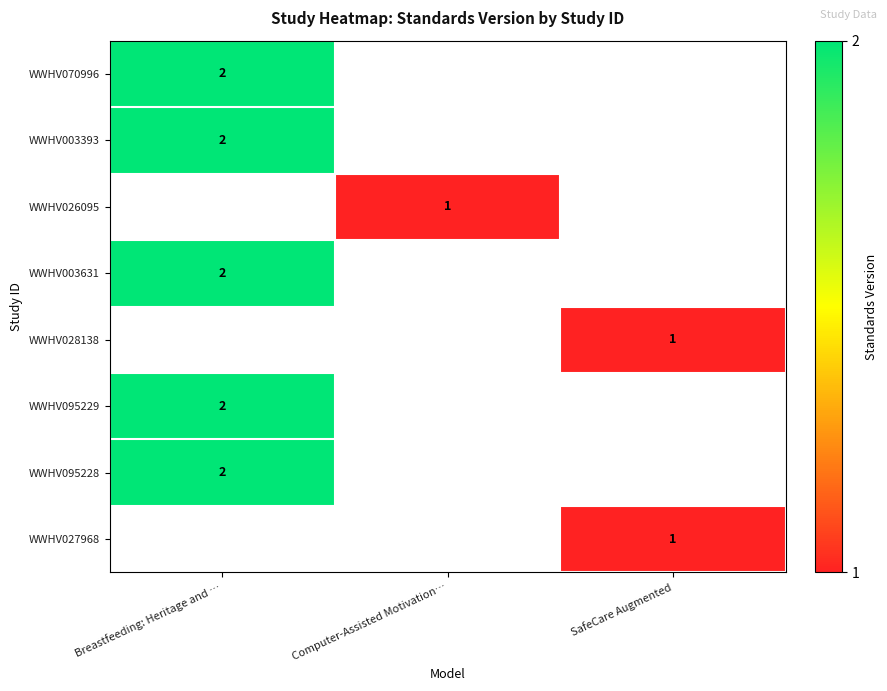

The WWHV028138 series shows 2 at SafeCare Augmented. True or false?

False